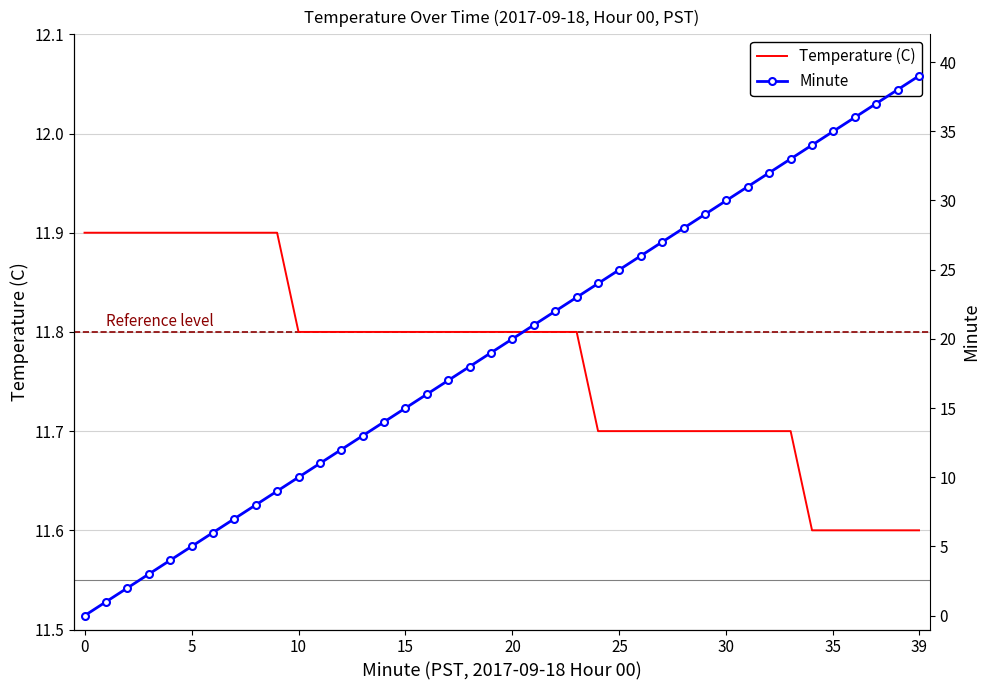

What is the value of the Minute point at the 37th from the left?

36.0